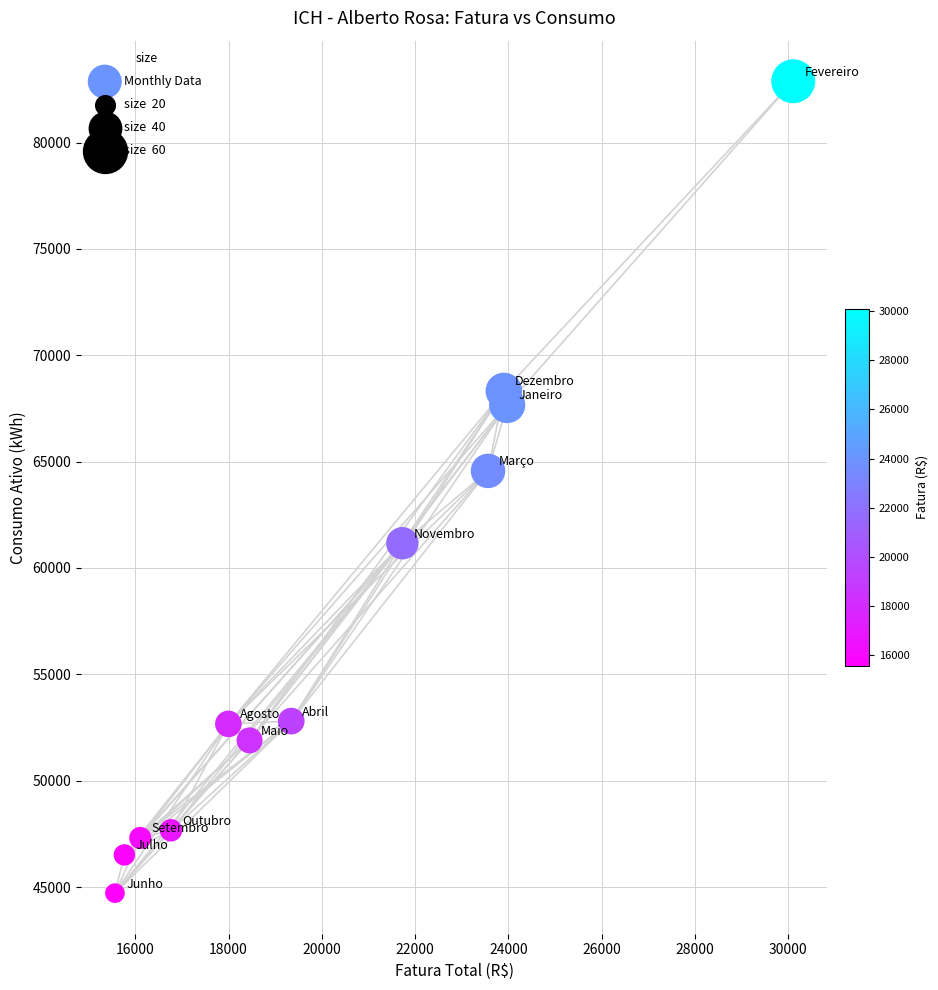

What is the average Y value?

57346